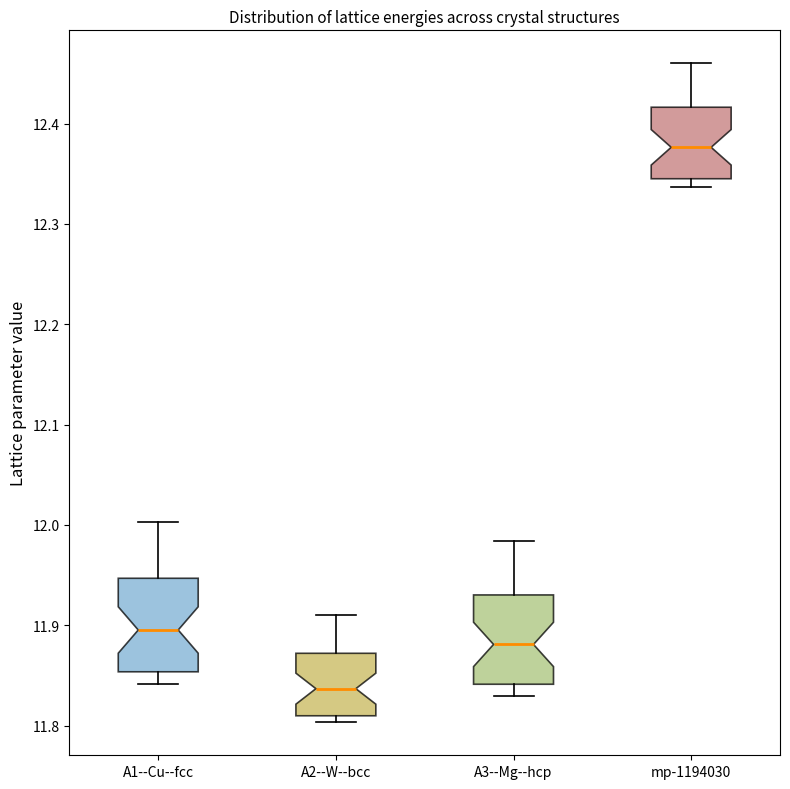

Where is the lower edge of the box for A2--W--bcc on the y-axis? The values are not printed on the chart, so give them approximately, as read against the axis.

11.81